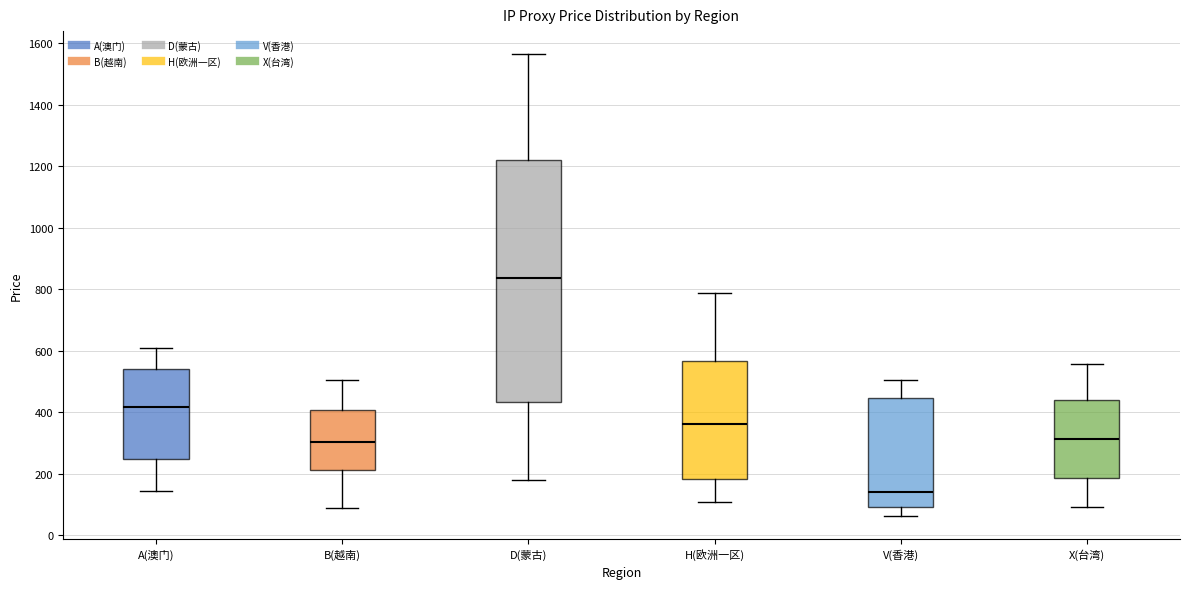

Reading left to right, transcribe this box plot: for each box, give where its median line is, the range the box spans, and where its two whiskers end, as read against the y-axis. The values are not printed on the chart, so give them approximately, as read against the axis.

A(澳门): median 420, box 240 to 540, whiskers 140 to 600
B(越南): median 300, box 220 to 400, whiskers 80 to 500
D(蒙古): median 840, box 440 to 1220, whiskers 180 to 1560
H(欧洲一区): median 360, box 180 to 560, whiskers 100 to 780
V(香港): median 140, box 100 to 440, whiskers 60 to 500
X(台湾): median 320, box 180 to 440, whiskers 100 to 560